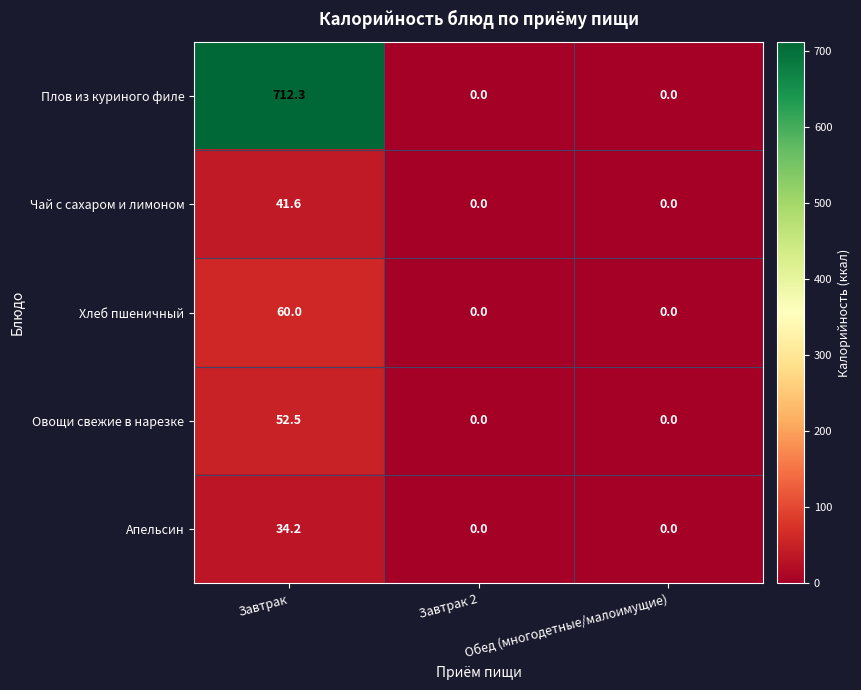

Read the Хлеб пшеничный value at Завтрак.

60.0